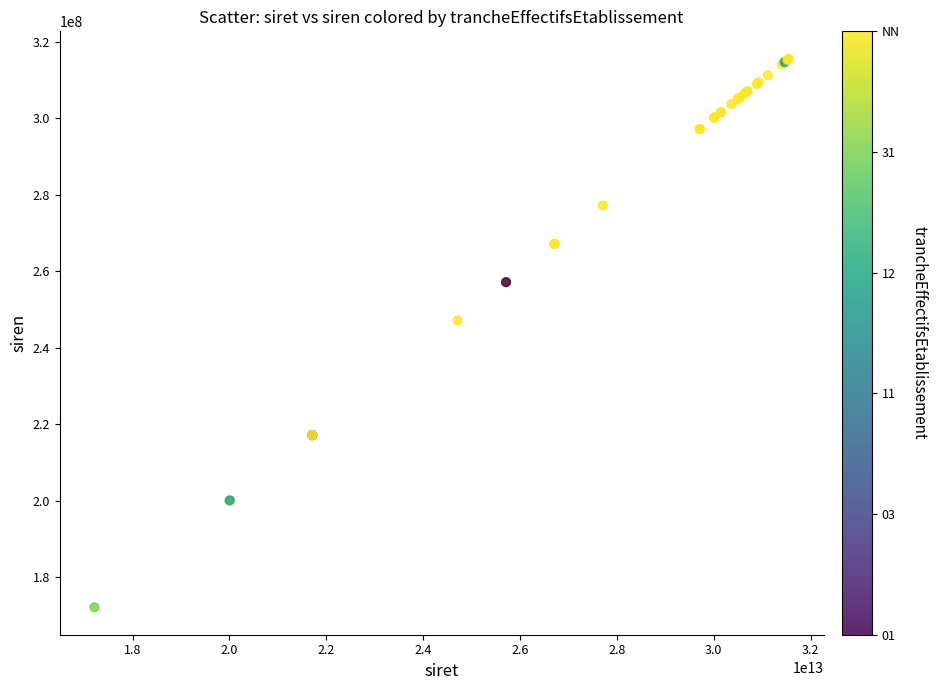

What Y value in the scatter plot is closest to 243796310?

247100183